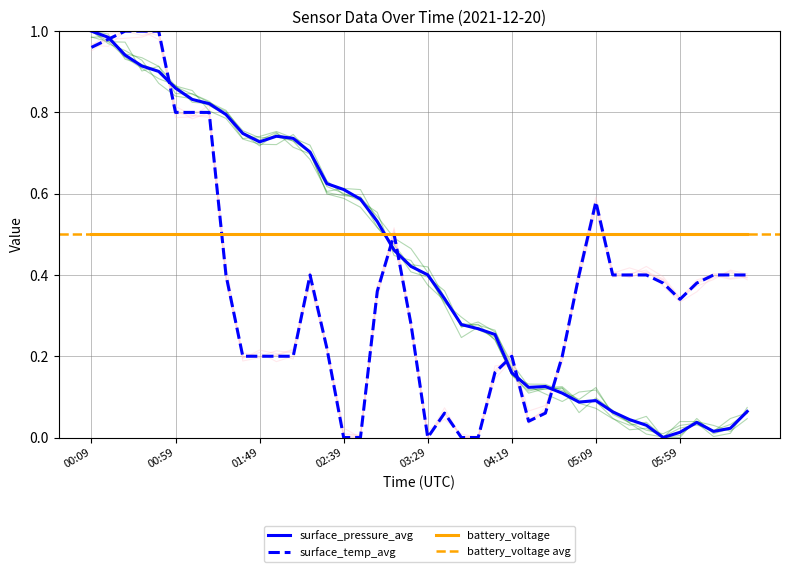

What is the sum of all surface_pressure_avg values?

17.5